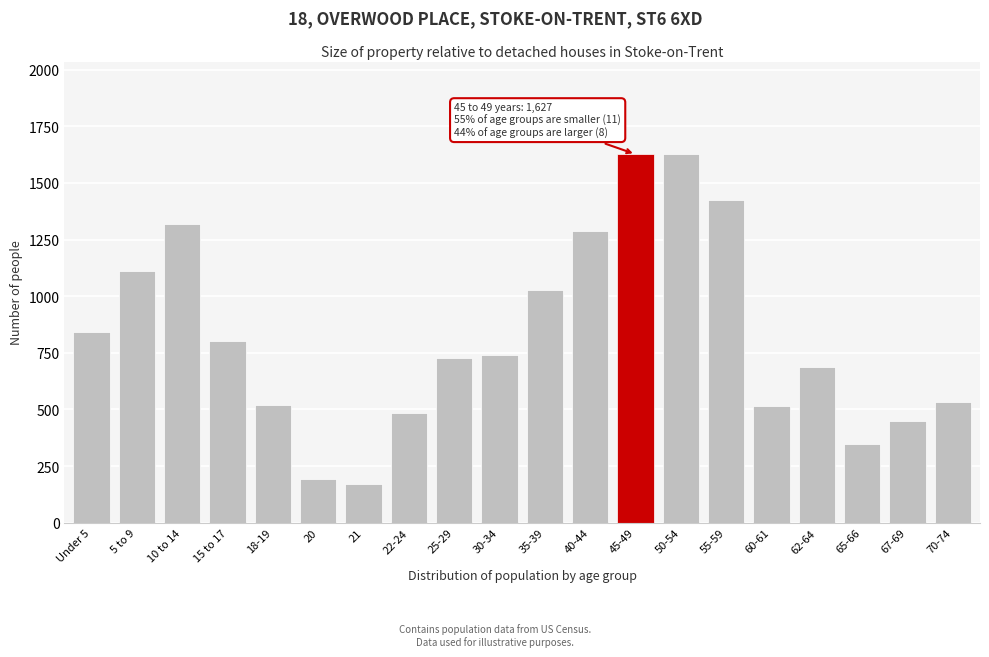

What is the label of the 4th bar from the right?

62-64